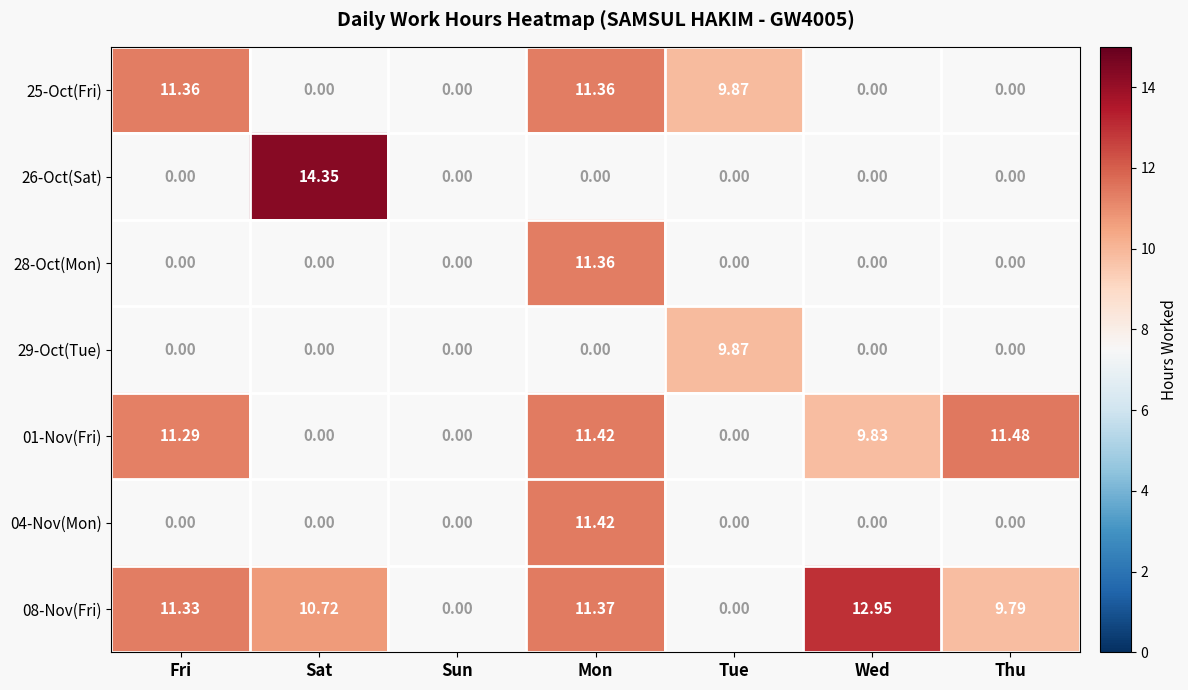

Is the value of 04-Nov(Mon) at Wed greater than the value of 01-Nov(Fri) at Wed?

No